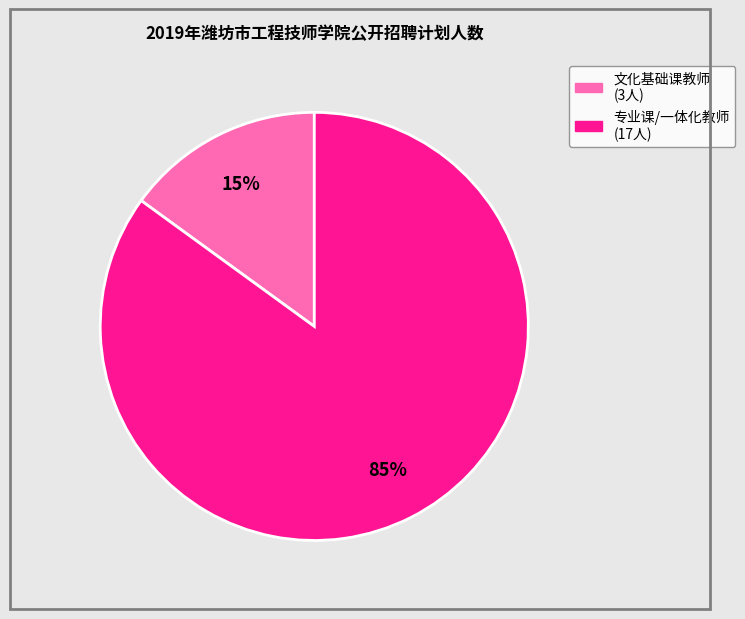

To the nearest percent, what is the average slice percentage?

50%